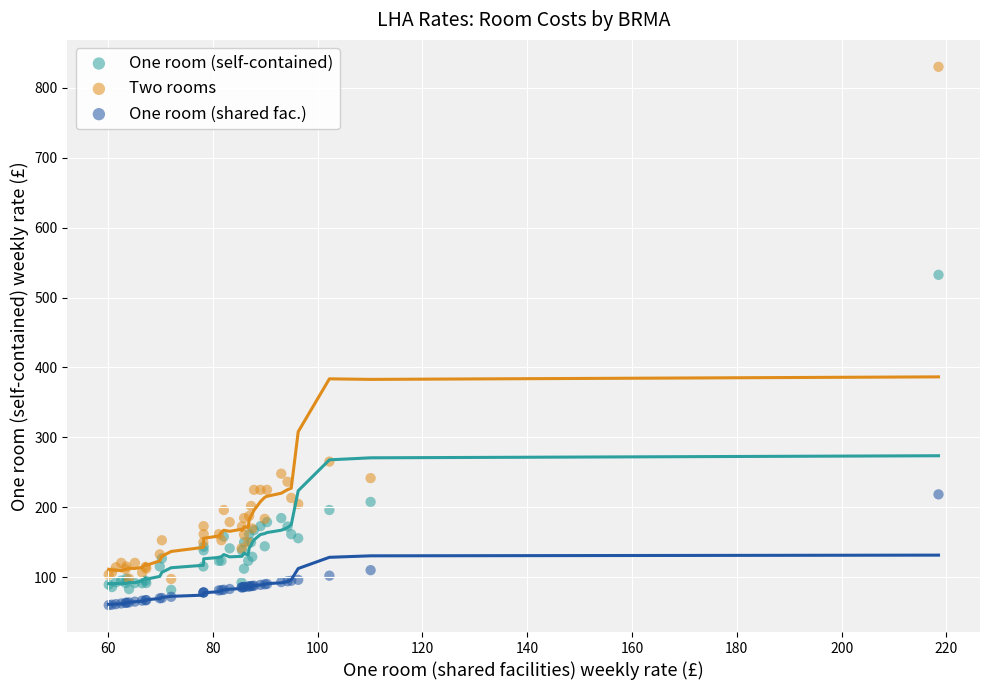

Which series reaches the maximum Y coordinate?

Two rooms